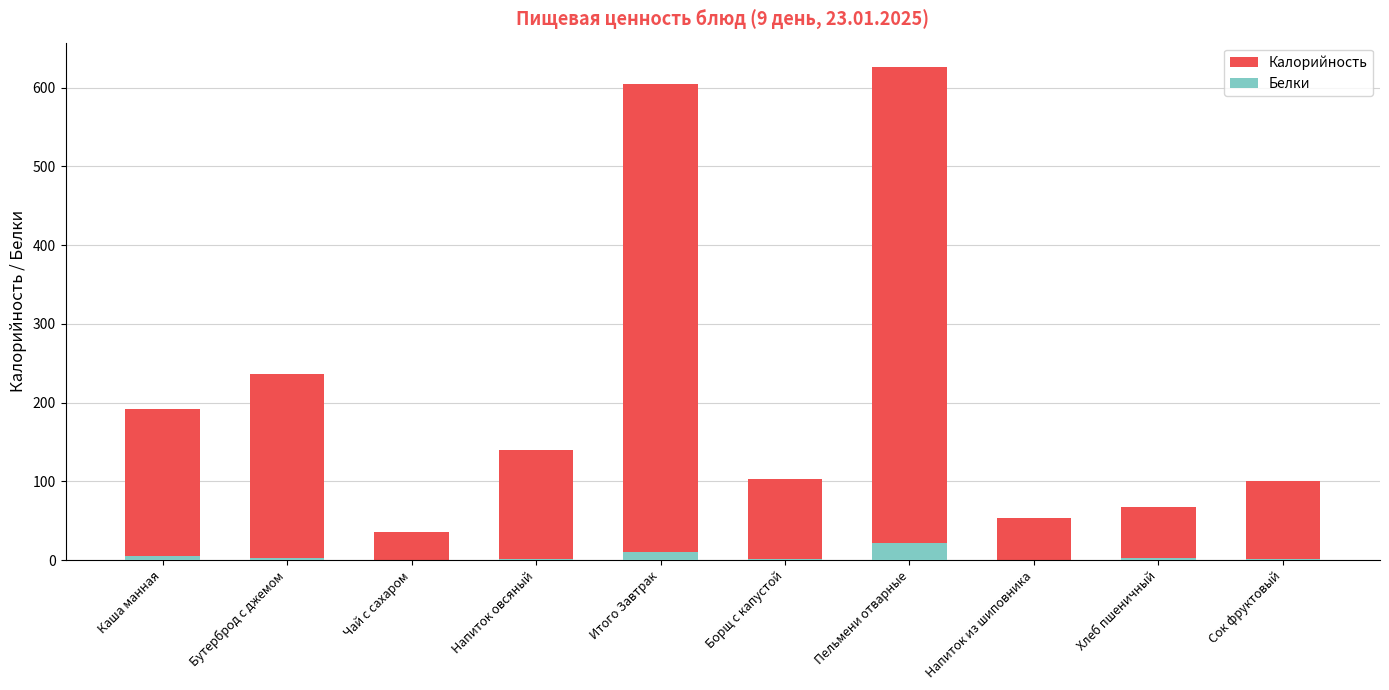

What are all the series names shown in the legend?

Калорийность, Белки